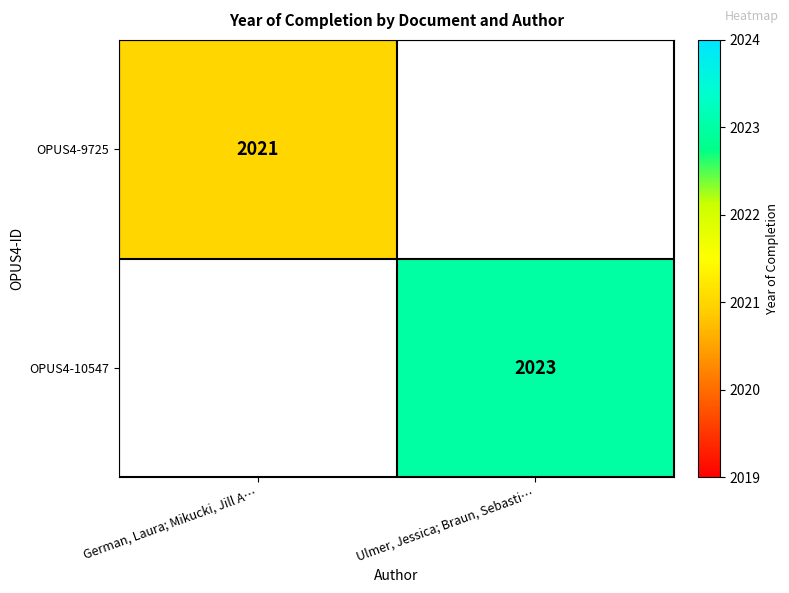

Is it true that OPUS4-9725 equals 566 at German, Laura; Mikucki, Jill A…?

False